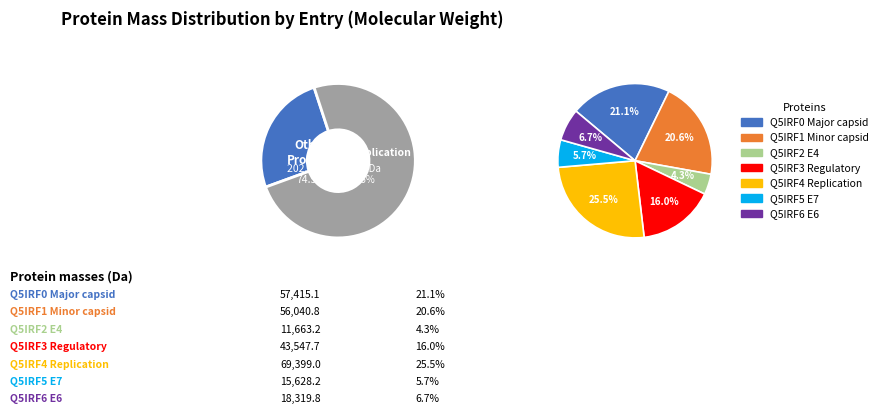

How many slices are in this pie chart?

7